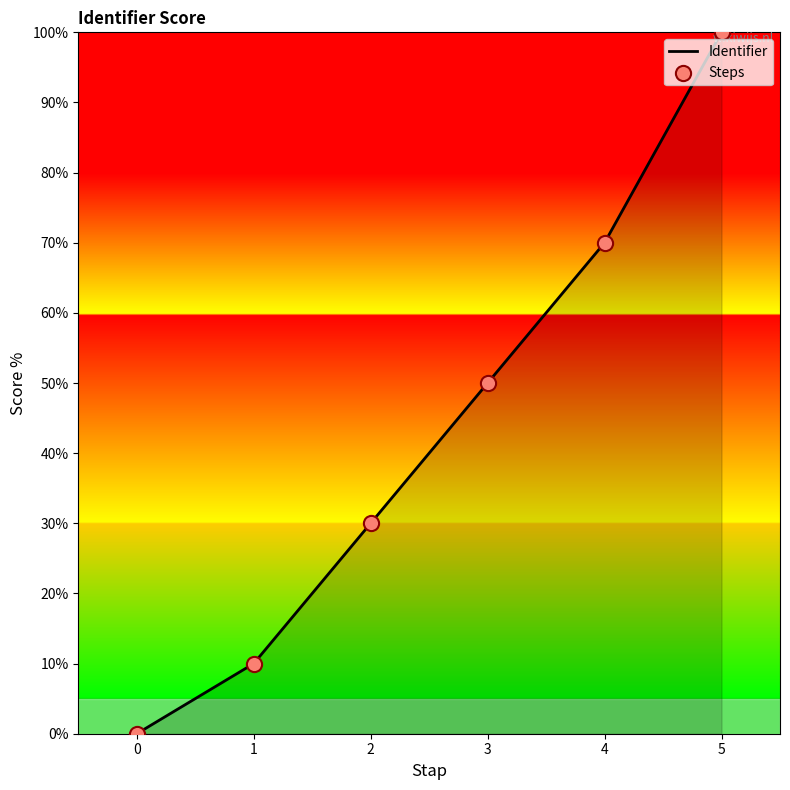

The value at 2 is 30. True or false?

True